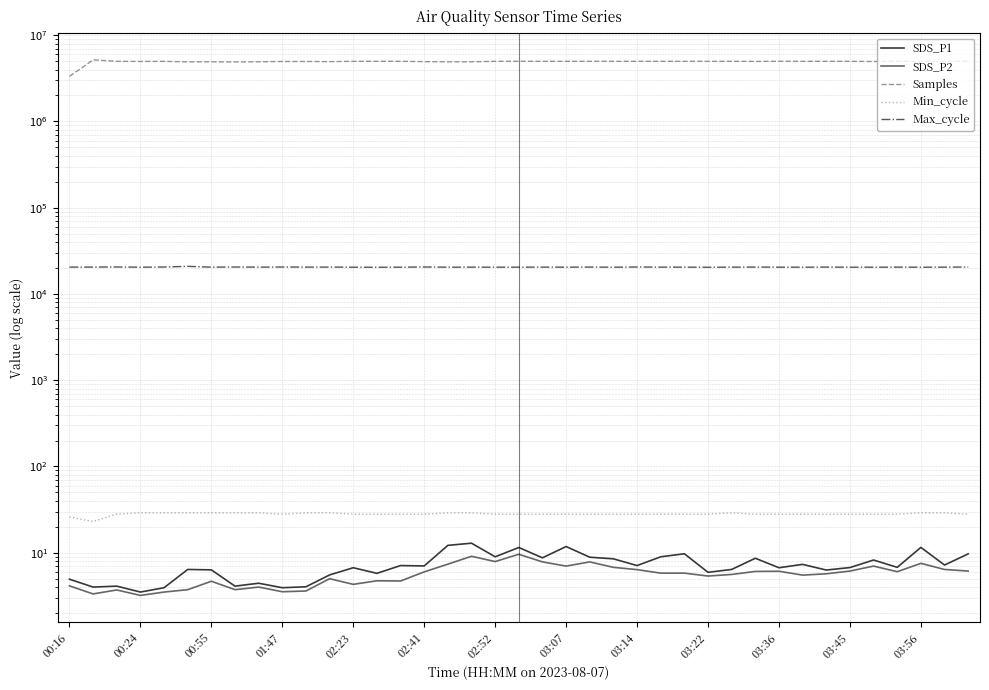

What is the difference between the second highest and minimum values in the Samples series?

1650503.0